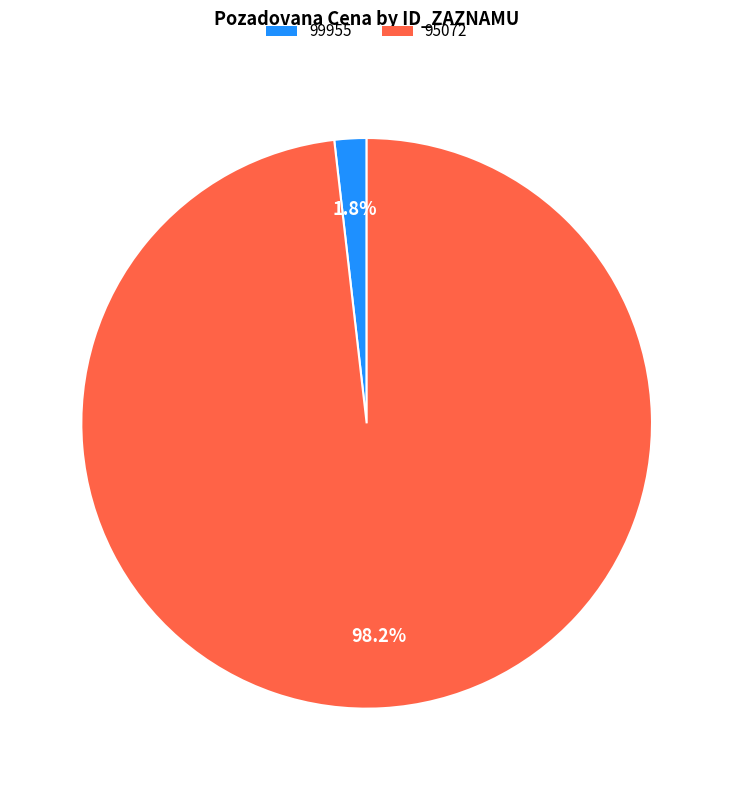

To the nearest percent, what portion does 95072 represent?

98%